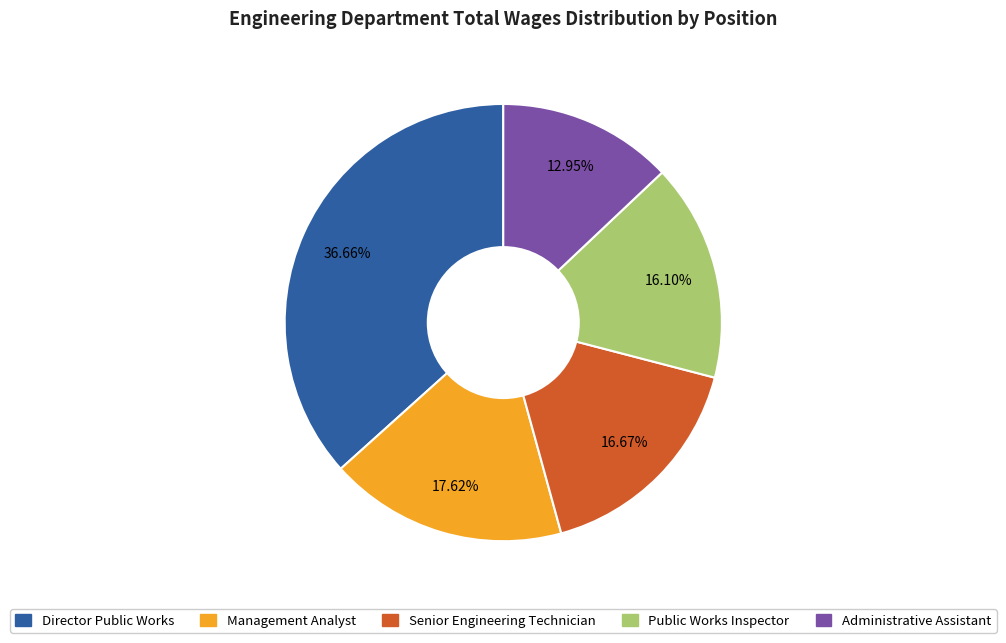

To the nearest percent, what percentage of the pie is Public Works Inspector?

16%